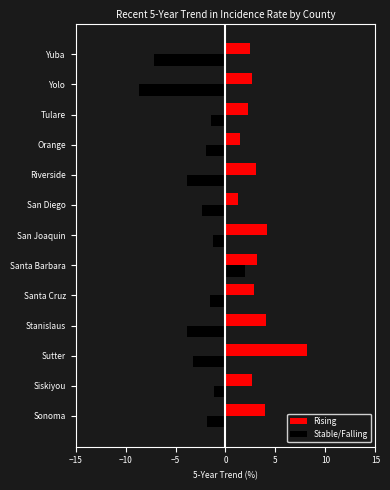

Rank the series by their average value, from lowest to highest.

Stable/Falling, Rising